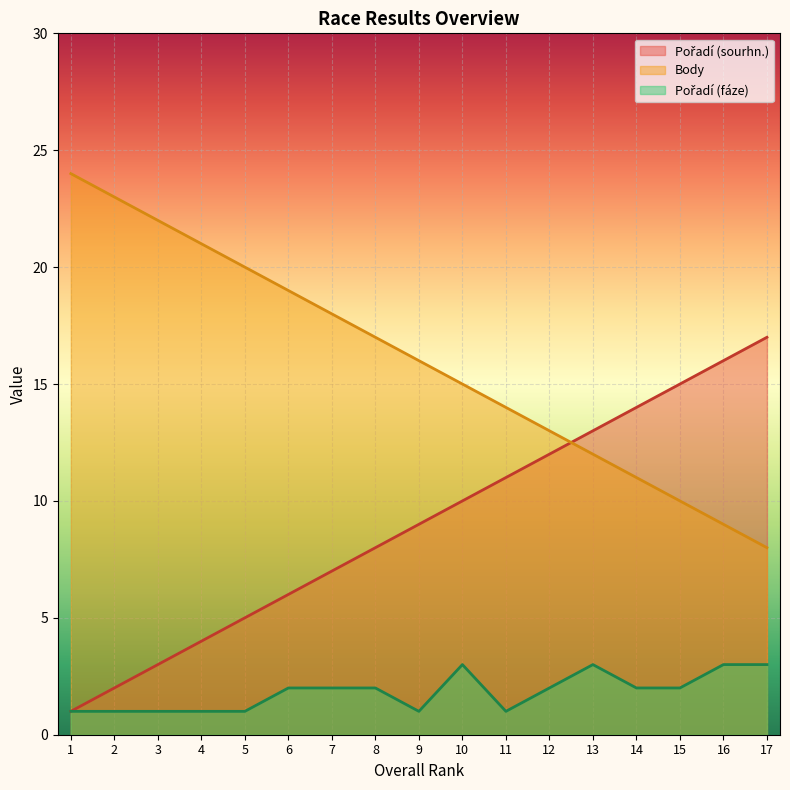

What is the difference between the Pořadí (sourhn.) values at 10 and 4?

6